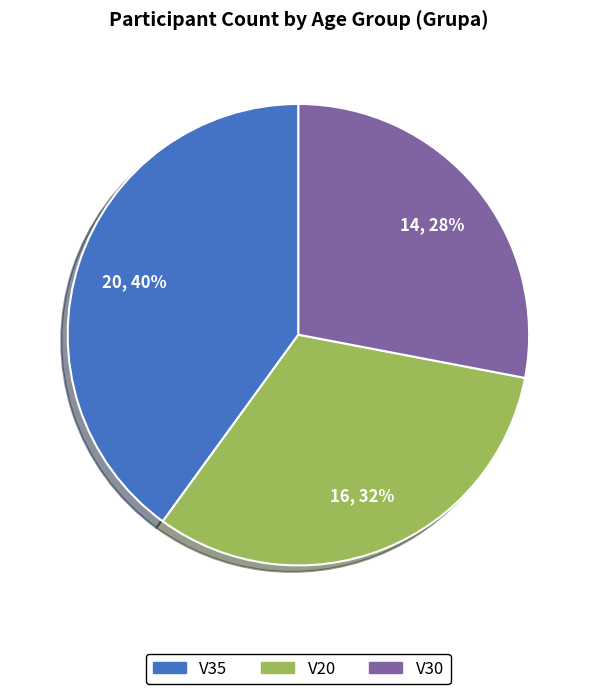

To the nearest percent, what percentage of the pie is V30?

28%